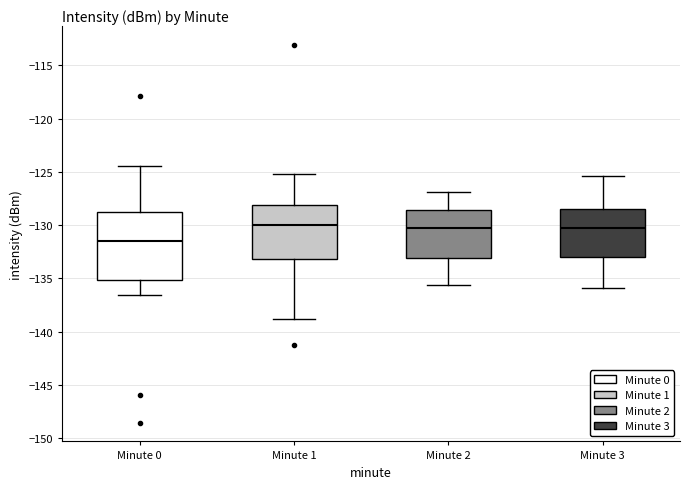

Comparing the boxes themselves (not the whiskers), which one is the tallest?

Minute 0